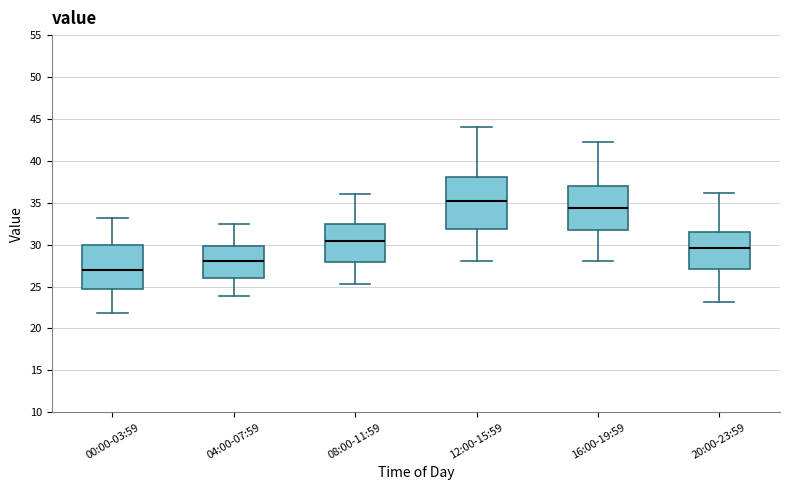

Reading left to right, transcribe this box plot: for each box, give where its median line is, the range the box spans, and where its two whiskers end, as read against the y-axis. The values are not printed on the chart, so give them approximately, as read against the axis.

00:00-03:59: median 27.0, box 24.5 to 30.0, whiskers 22.0 to 33.0
04:00-07:59: median 28.0, box 26.0 to 30.0, whiskers 24.0 to 32.5
08:00-11:59: median 30.5, box 28.0 to 32.5, whiskers 25.5 to 36.0
12:00-15:59: median 35.5, box 32.0 to 38.0, whiskers 28.0 to 44.0
16:00-19:59: median 34.5, box 32.0 to 37.0, whiskers 28.0 to 42.5
20:00-23:59: median 29.5, box 27.0 to 31.5, whiskers 23.0 to 36.0